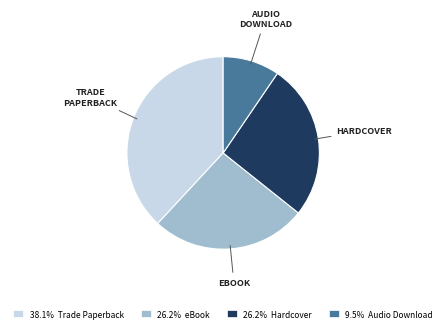

Is there any slice that represents more than half of the pie?

No